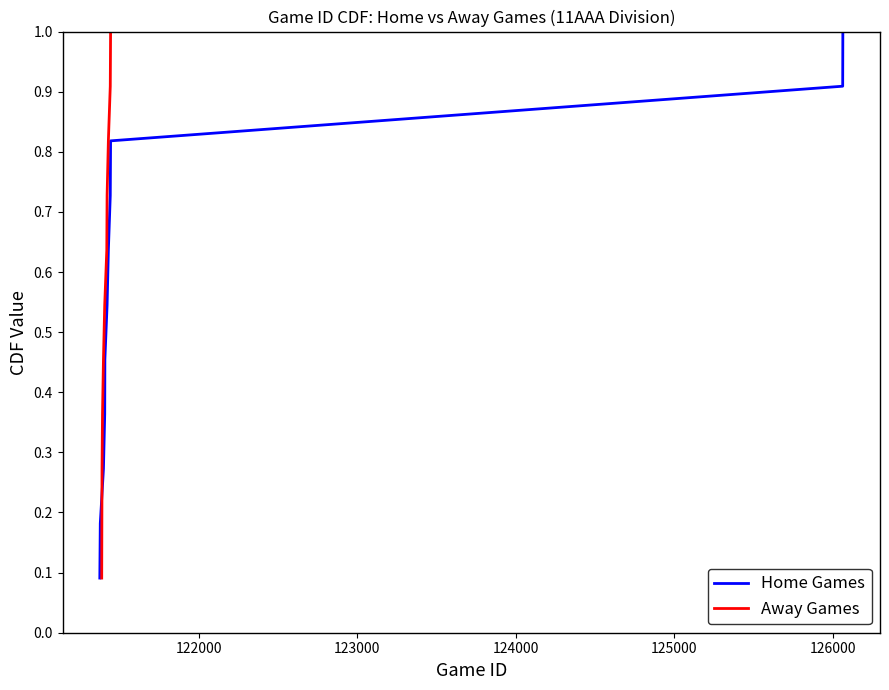

What are all the series names shown in the legend?

Home Games, Away Games